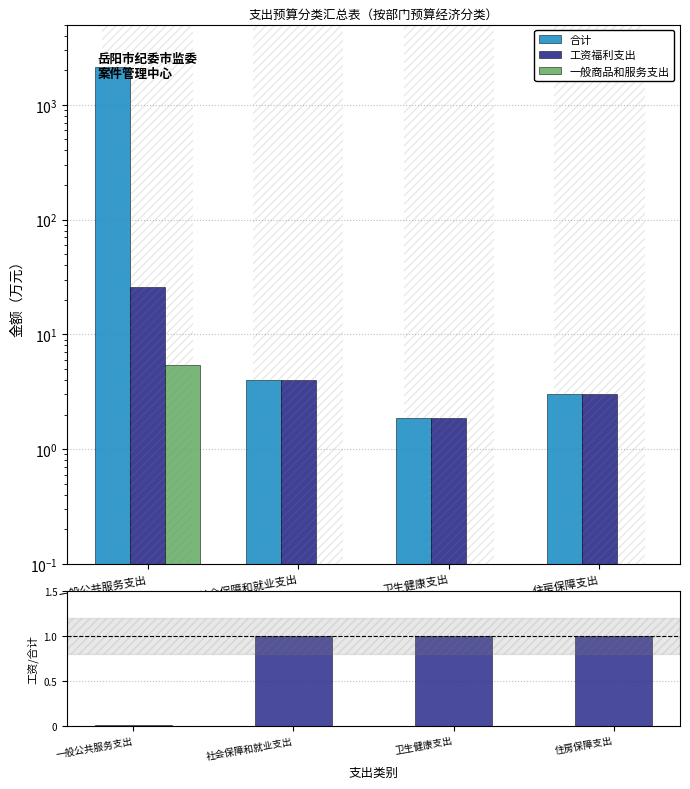

What is the approximate value of 合计 at 住房保障支出?

3.0